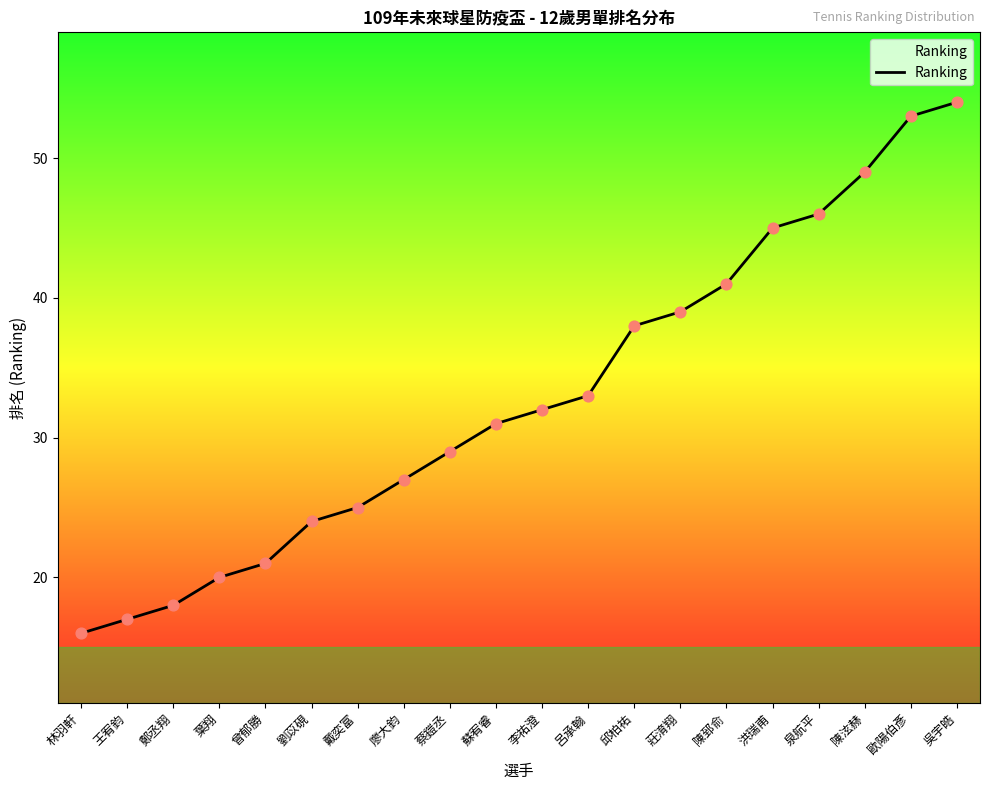

Which has a higher value, 葉翔 or 戴奕富?

戴奕富